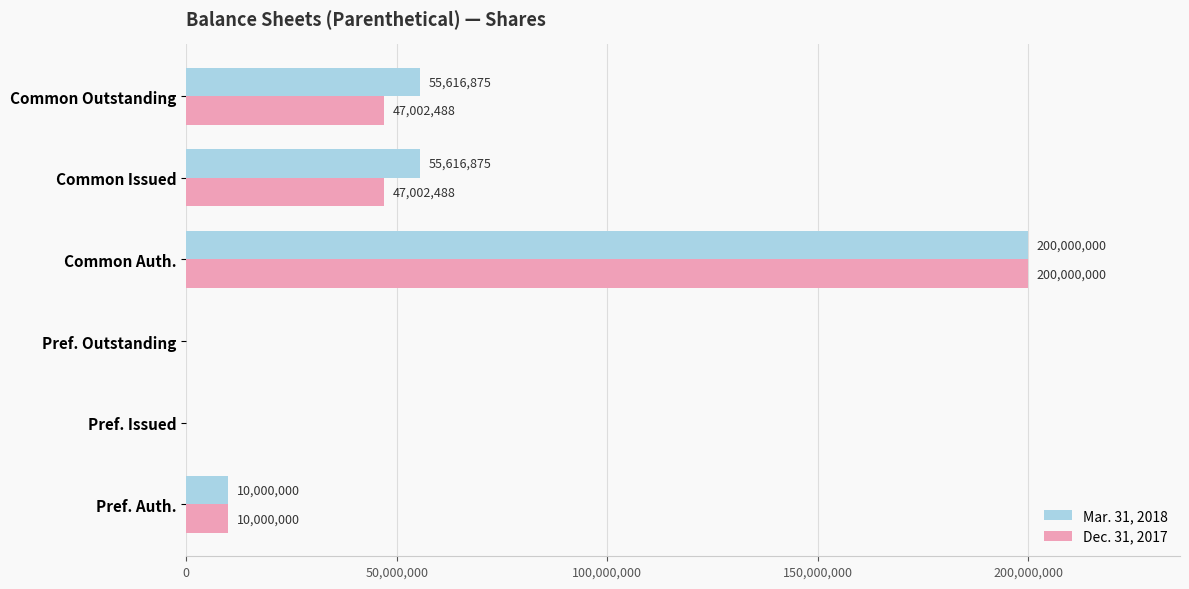

The Mar. 31, 2018 series shows 200000000 at Common Auth.. True or false?

True